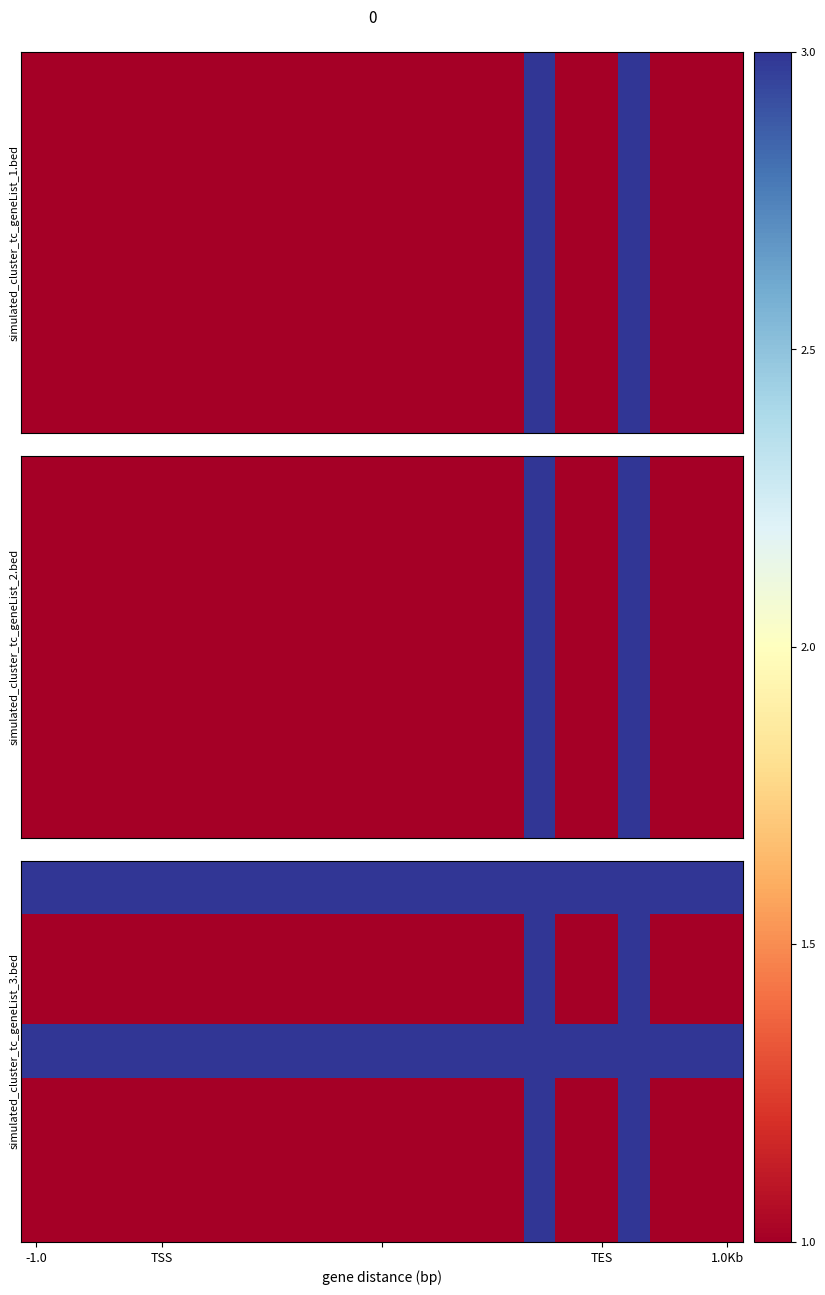

What is the smallest value displayed?

1